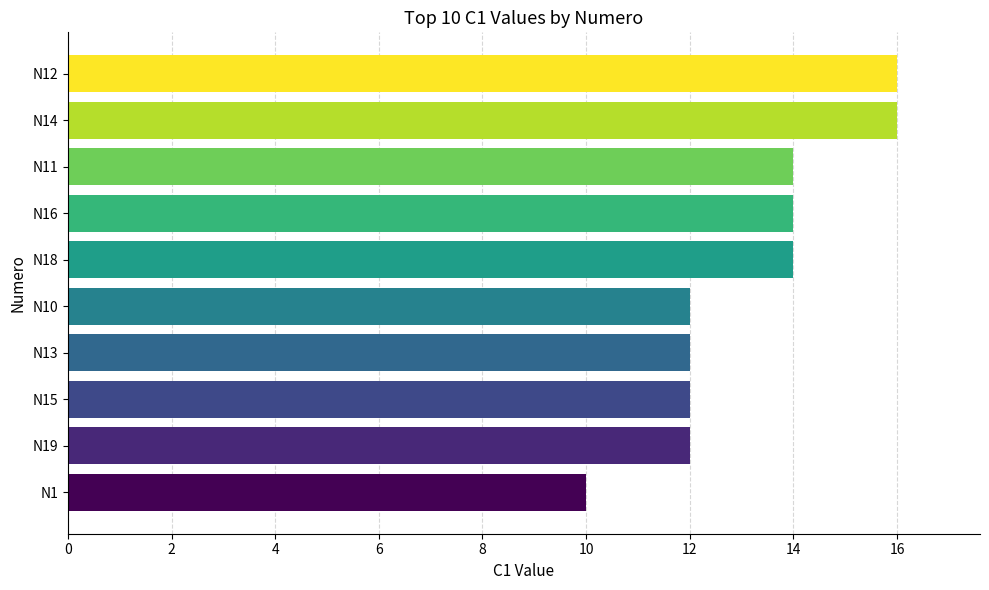

Count the number of data series in this chart.

1